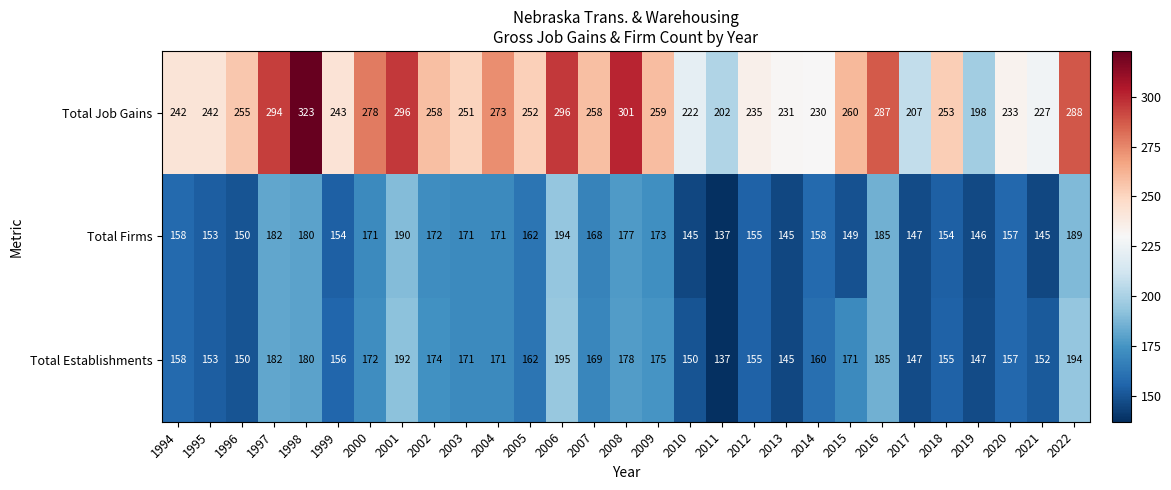

Rank the series at 2002 from lowest to highest value.

Total Firms, Total Establishments, Total Job Gains